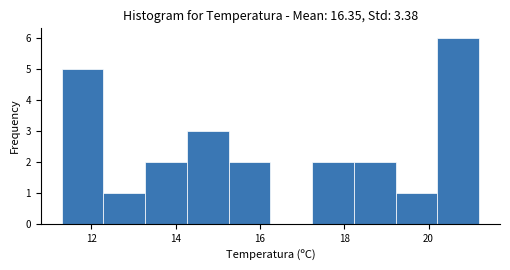

Reading left to right, list every bar in this chart as the range it spans on the x-axis followed by its height. Neither the bar edges nor the heights are printed on the chart, so give them approximately, as read against the axes.

11.4 to 12.2: 5
12.2 to 13.2: 1
13.2 to 14.2: 2
14.2 to 15.2: 3
15.2 to 16.2: 2
16.2 to 17.2: 0
17.2 to 18.2: 2
18.2 to 19.2: 2
19.2 to 20.2: 1
20.2 to 21.2: 6